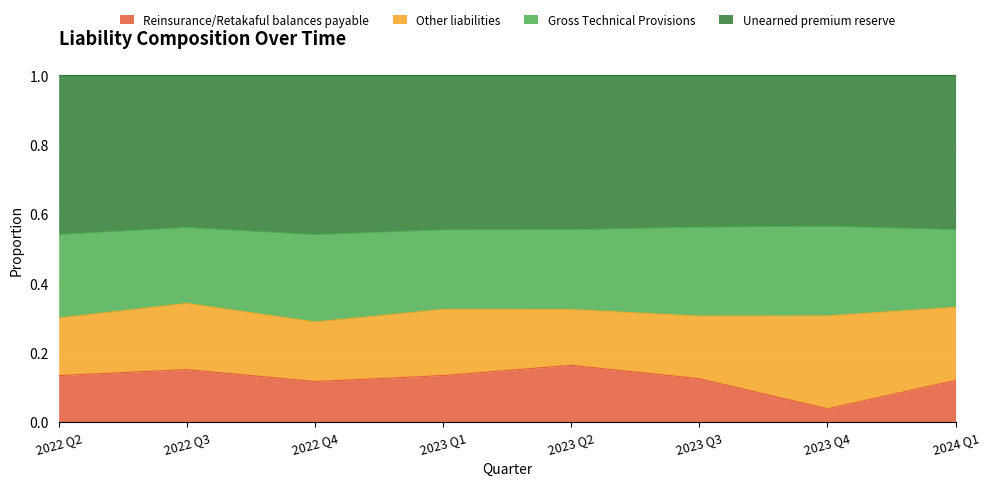

What is the total value across all series at 2023 Q3?

1.0